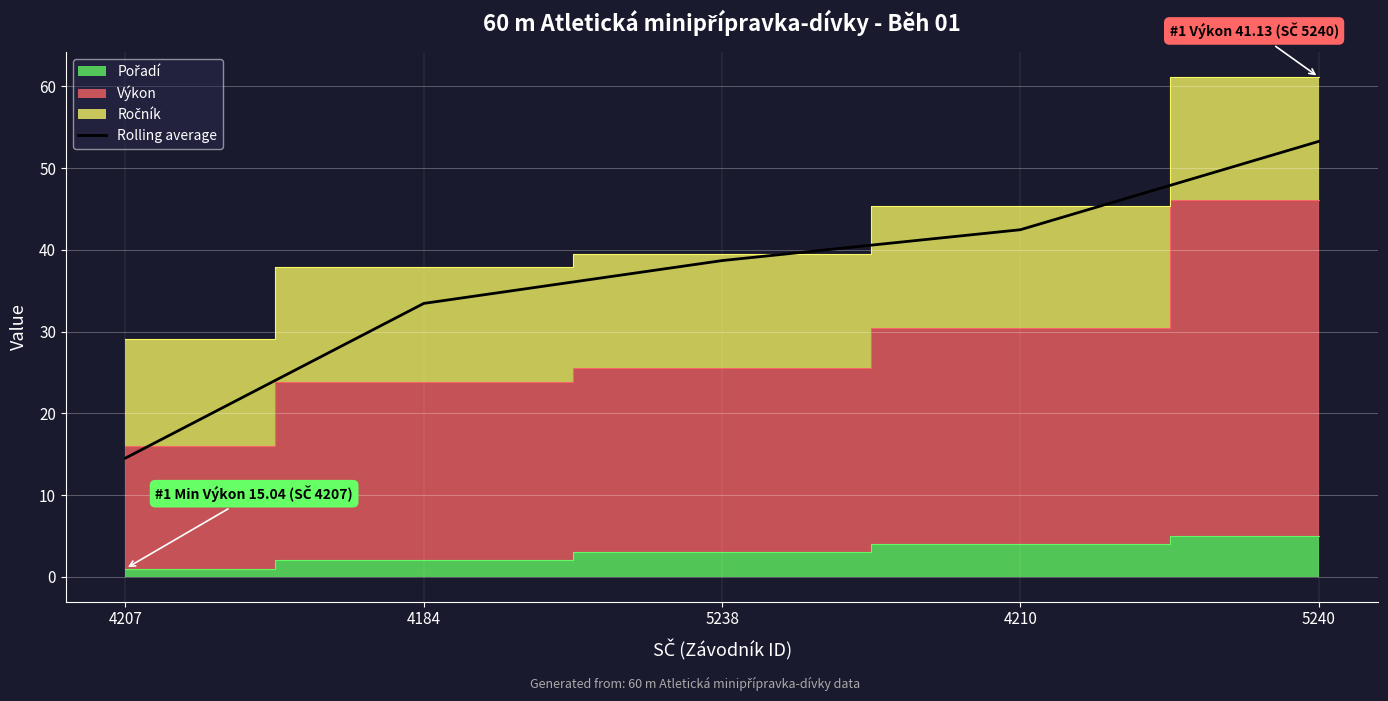

Rank the categories by value from highest to lowest.

5240, 4210, 5238, 4184, 4207